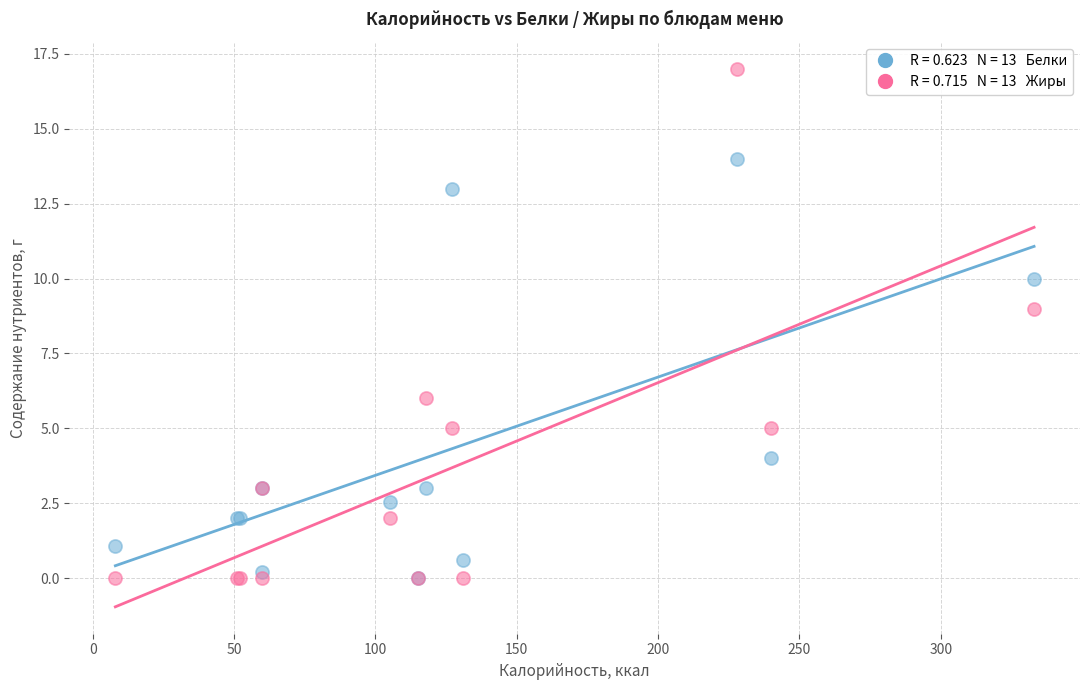

Across all series, what Y value is closest to 8?

9.0